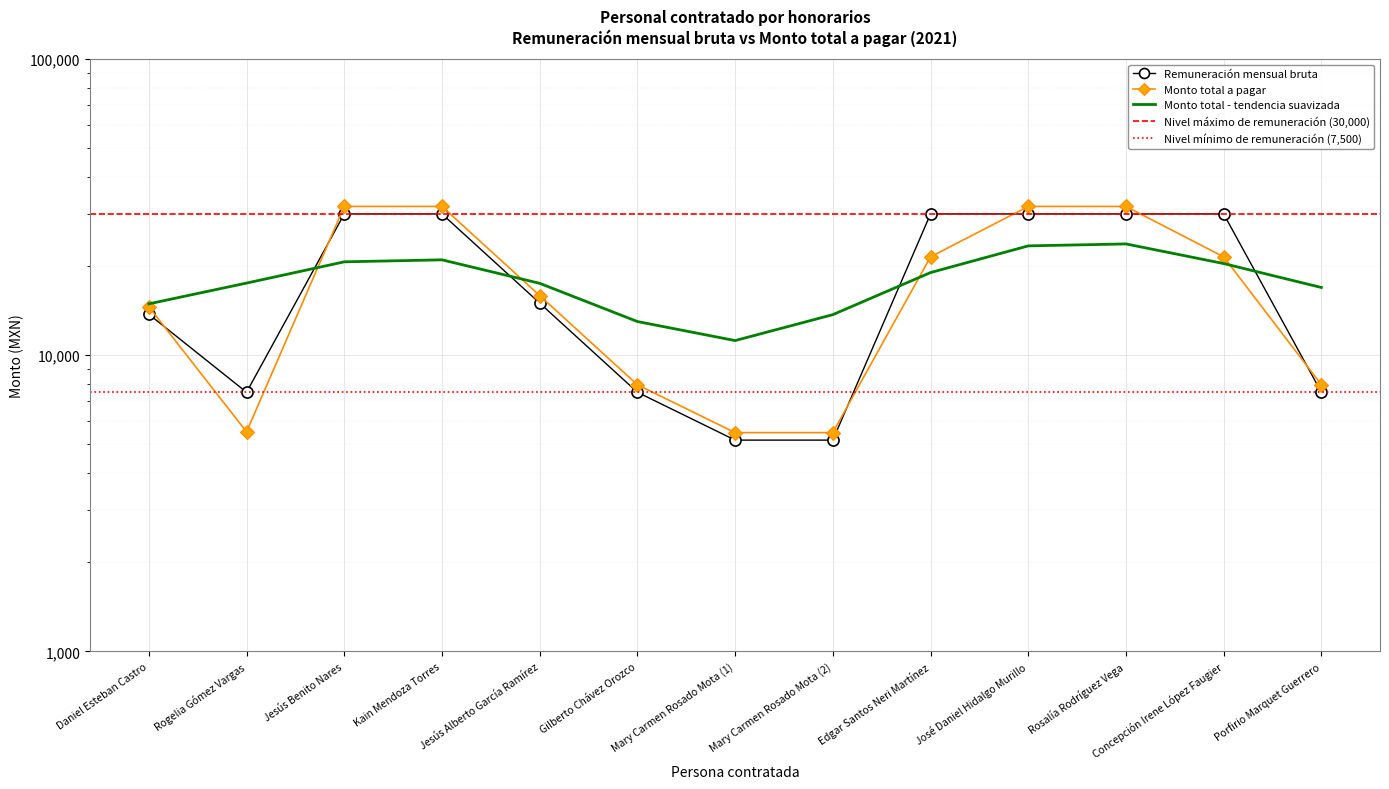

What is the sum of all Remuneración mensual bruta values?

241589.2